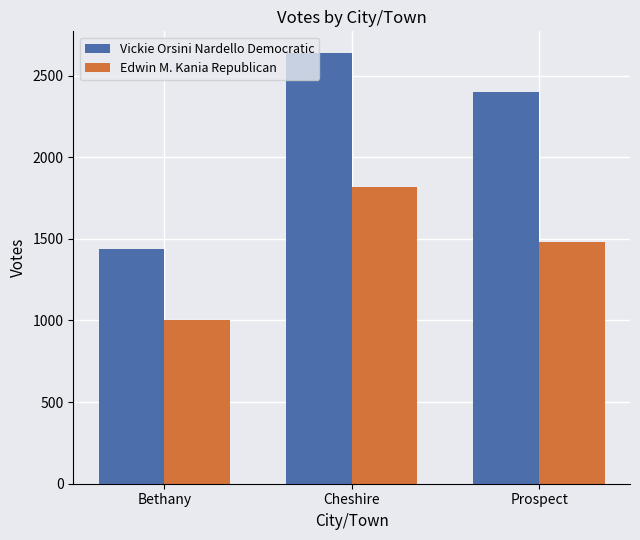

At how many categories does at least one series exceed 1728?

2